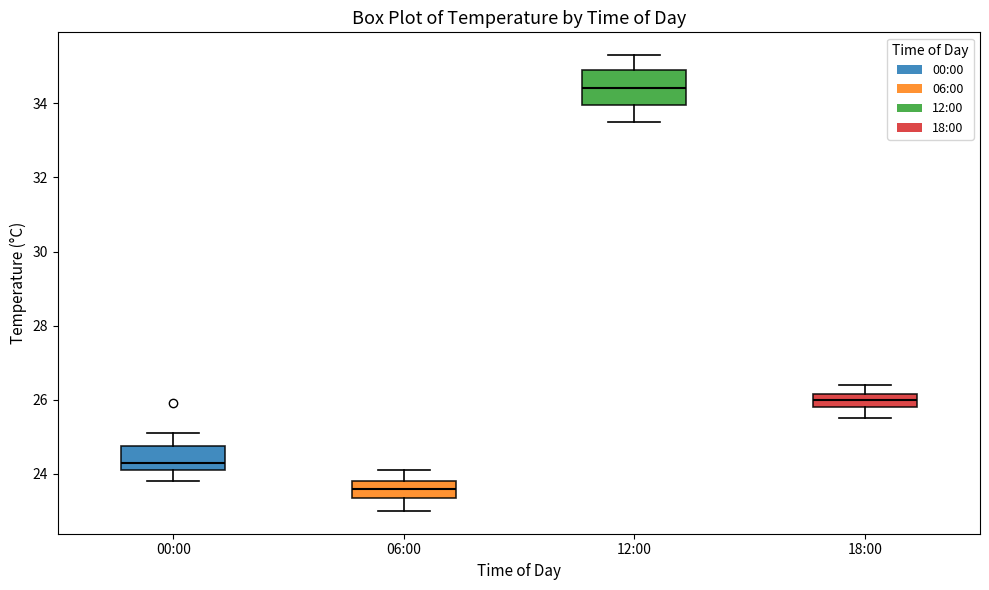

Which box is the tallest, from its lower edge to its upper edge?

12:00